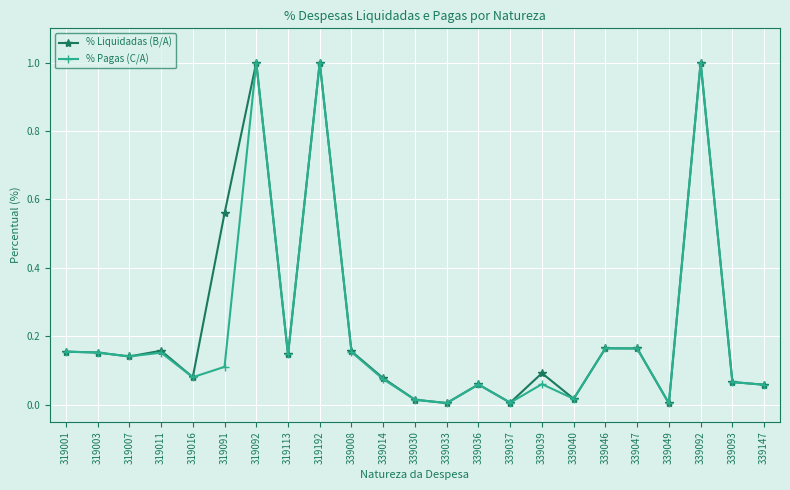

What is the maximum value shown in the chart?

1.0